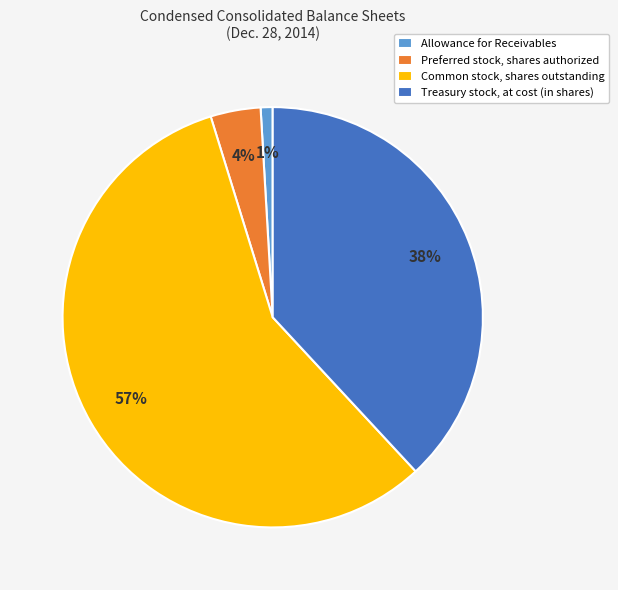

Combined, do Common stock, shares outstanding and Allowance for Receivables account for over 50%?

Yes